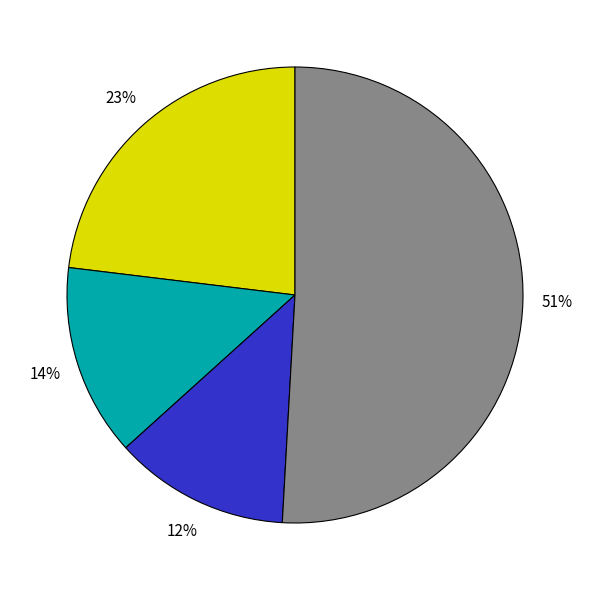

Is there any slice that represents more than half of the pie?

Yes